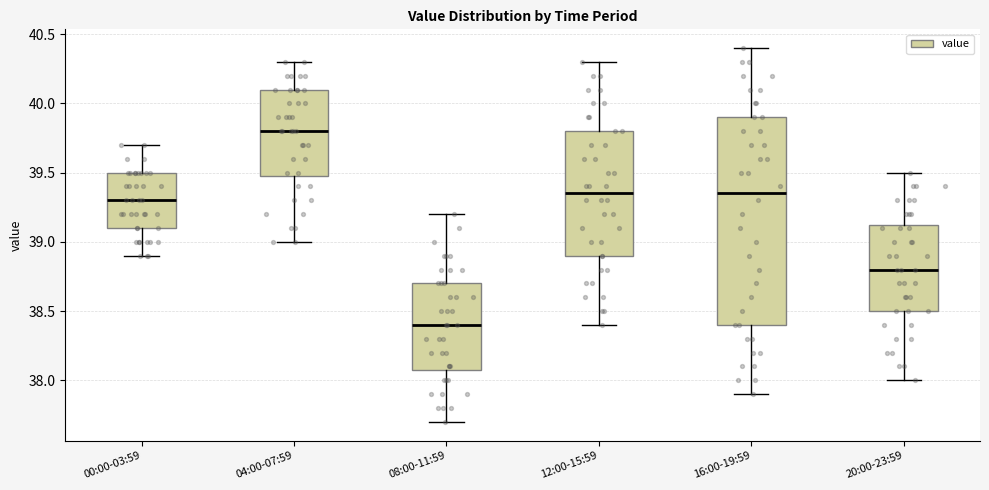

Reading left to right, transcribe this box plot: for each box, give where its median line is, the range the box spans, and where its two whiskers end, as read against the y-axis. The values are not printed on the chart, so give them approximately, as read against the axis.

00:00-03:59: median 39.30, box 39.10 to 39.50, whiskers 38.90 to 39.70
04:00-07:59: median 39.80, box 39.50 to 40.10, whiskers 39.00 to 40.30
08:00-11:59: median 38.40, box 38.10 to 38.70, whiskers 37.70 to 39.20
12:00-15:59: median 39.35, box 38.90 to 39.80, whiskers 38.40 to 40.30
16:00-19:59: median 39.35, box 38.40 to 39.90, whiskers 37.90 to 40.40
20:00-23:59: median 38.80, box 38.50 to 39.15, whiskers 38.00 to 39.50